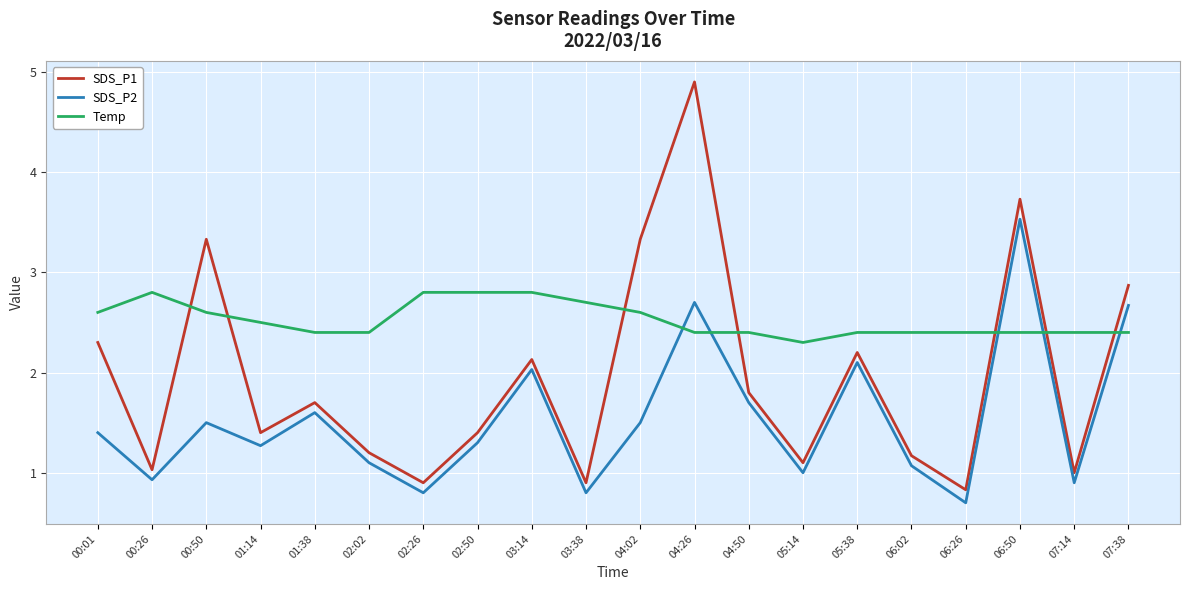

Is this an area chart (filled region under the line)?

No